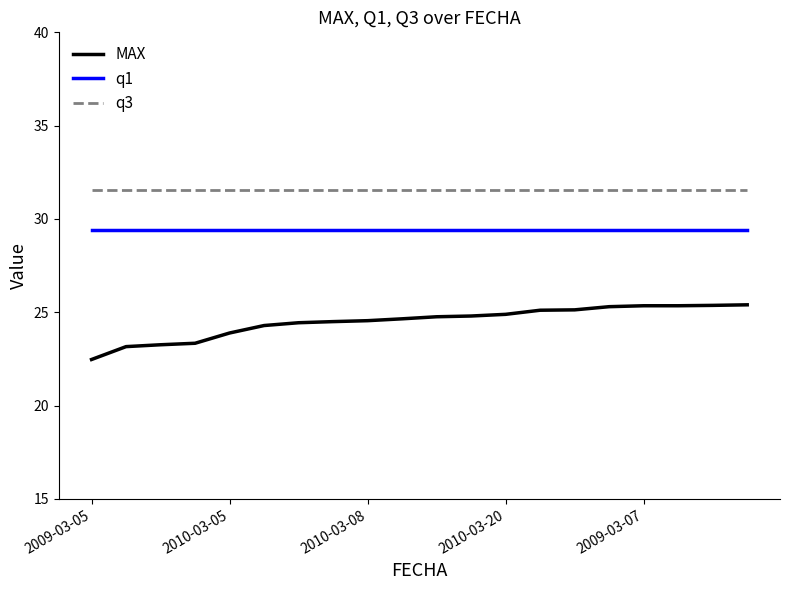

What is the lowest value of the MAX series?

22.5